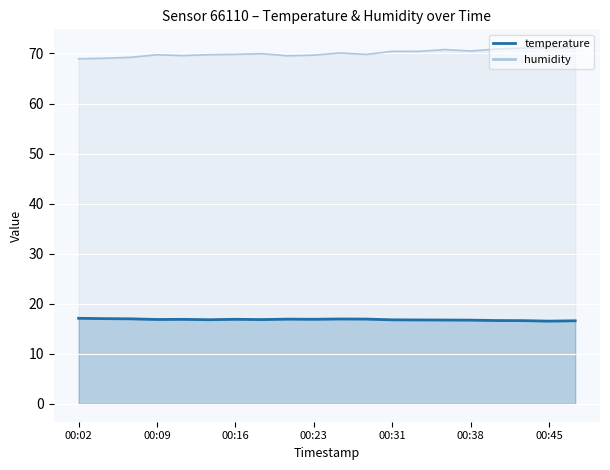

True or false: the data shows 24.9 at 17.

False